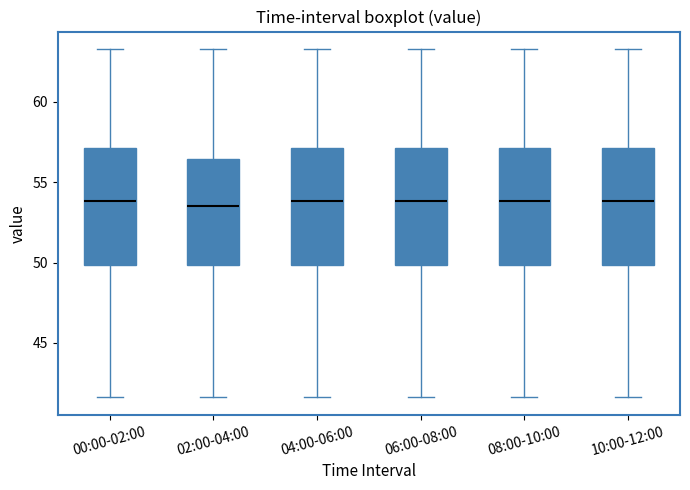

Reading left to right, read every box against the y-axis: the position of its median line, the range the box covers, and the ends of its whiskers. The values are not printed on the chart, so give them approximately, as read against the axis.

00:00-02:00: median 54.0, box 50.0 to 57.0, whiskers 41.5 to 63.5
02:00-04:00: median 53.5, box 50.0 to 56.5, whiskers 41.5 to 63.5
04:00-06:00: median 54.0, box 50.0 to 57.0, whiskers 41.5 to 63.5
06:00-08:00: median 54.0, box 50.0 to 57.0, whiskers 41.5 to 63.5
08:00-10:00: median 54.0, box 50.0 to 57.0, whiskers 41.5 to 63.5
10:00-12:00: median 54.0, box 50.0 to 57.0, whiskers 41.5 to 63.5